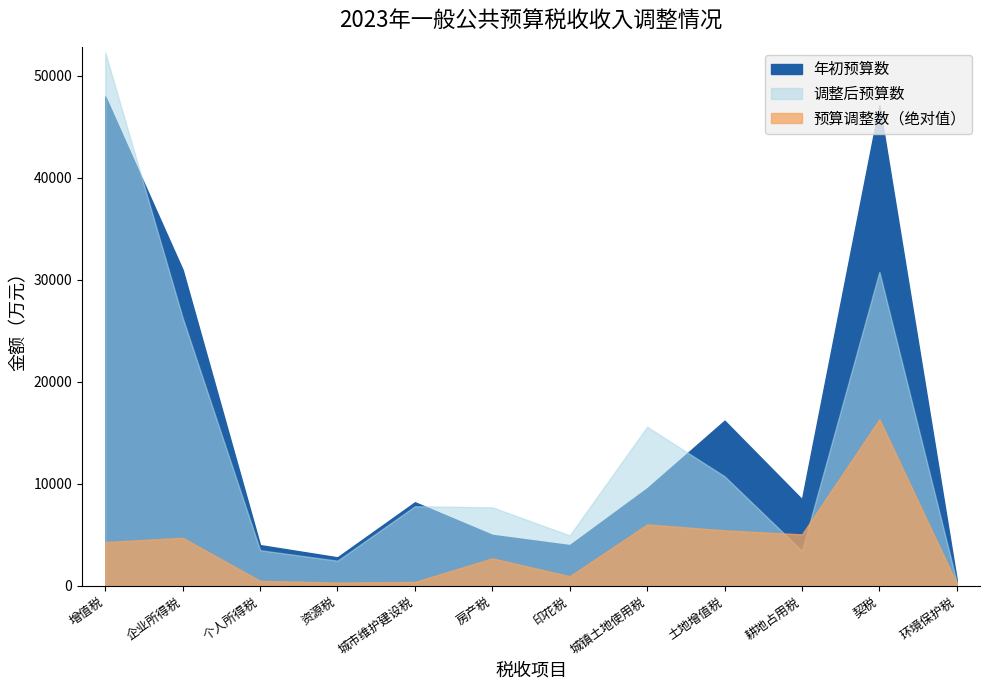

Between 资源税 and 土地增值税, which is larger?

土地增值税